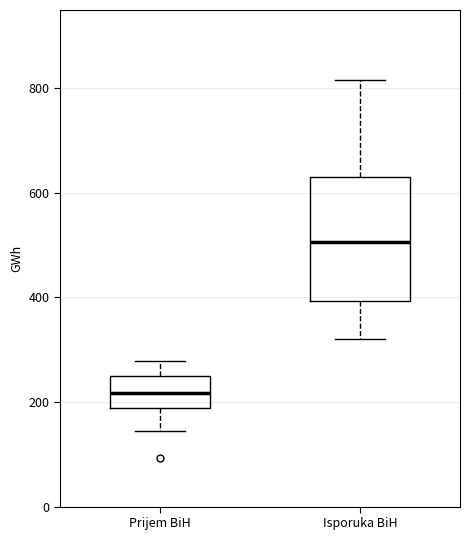

Which box has the highest median line?

Isporuka BiH